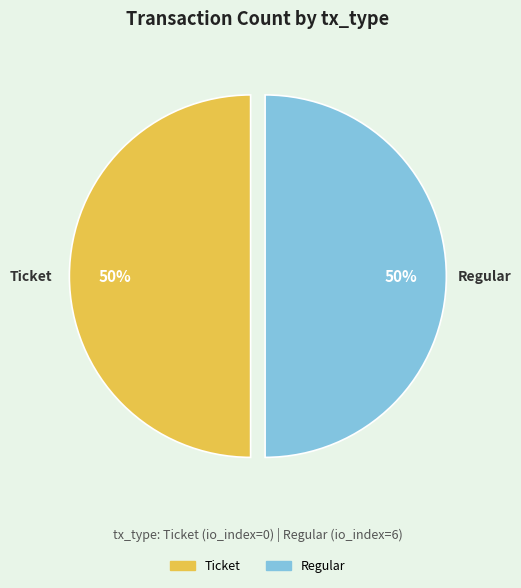

Count the number of slices in the pie.

2